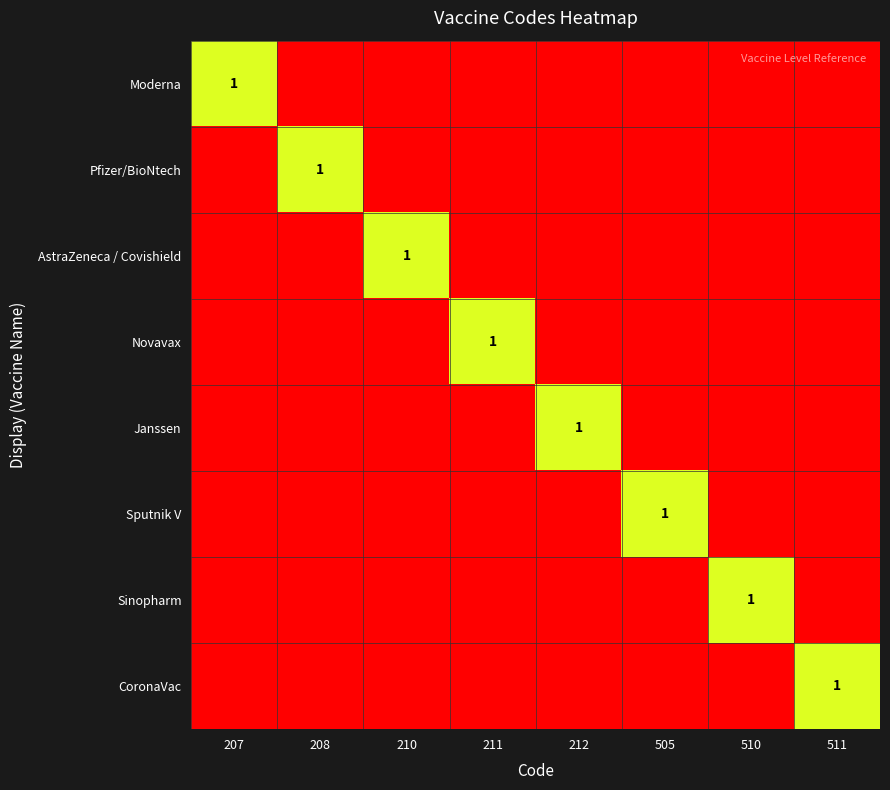

Is it true that Janssen equals 2 at 212?

False